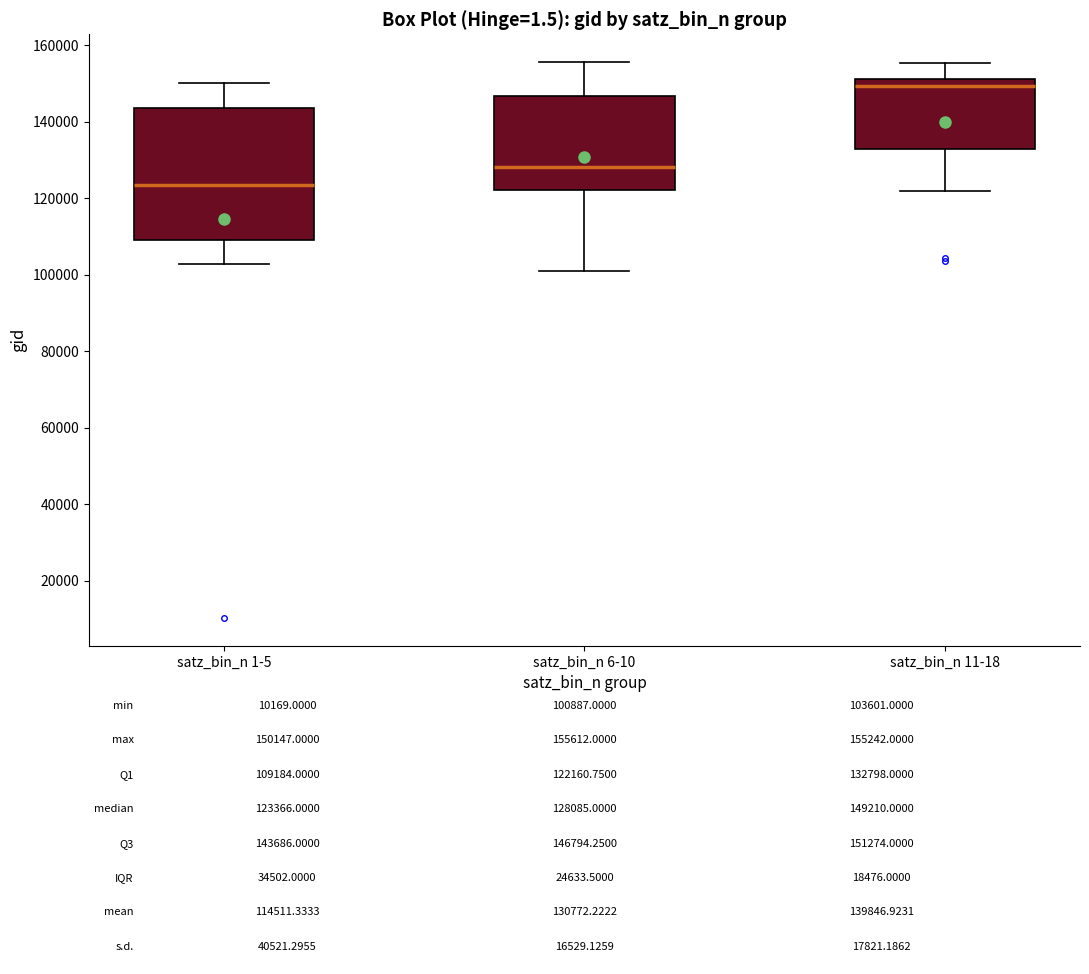

Which box is the tallest, from its lower edge to its upper edge?

satz_bin_n 1-5